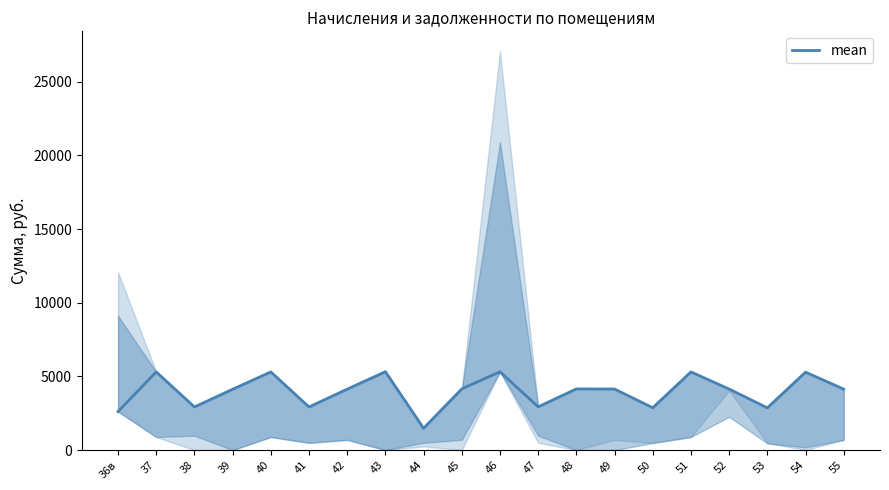

At which label is the value closest to 3398?

47